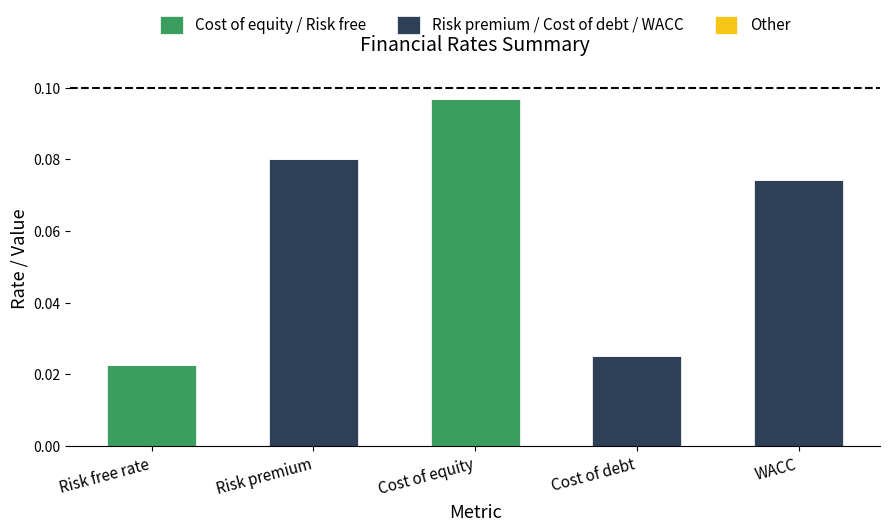

At which category is the sum across all series the highest?

Cost of equity